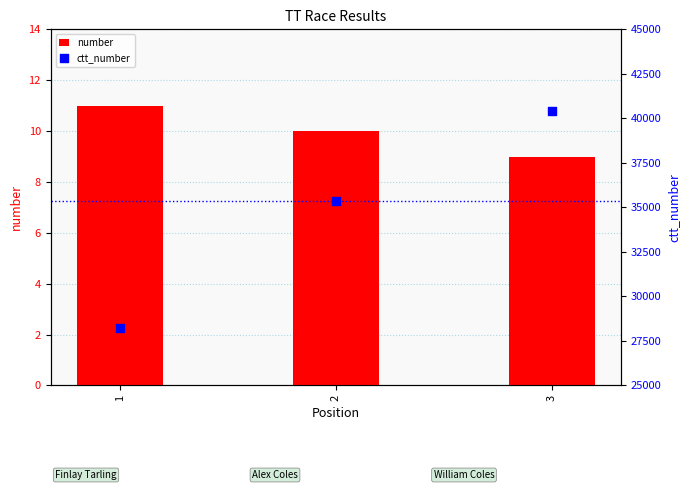

Which series contains the lowest Y value?

number